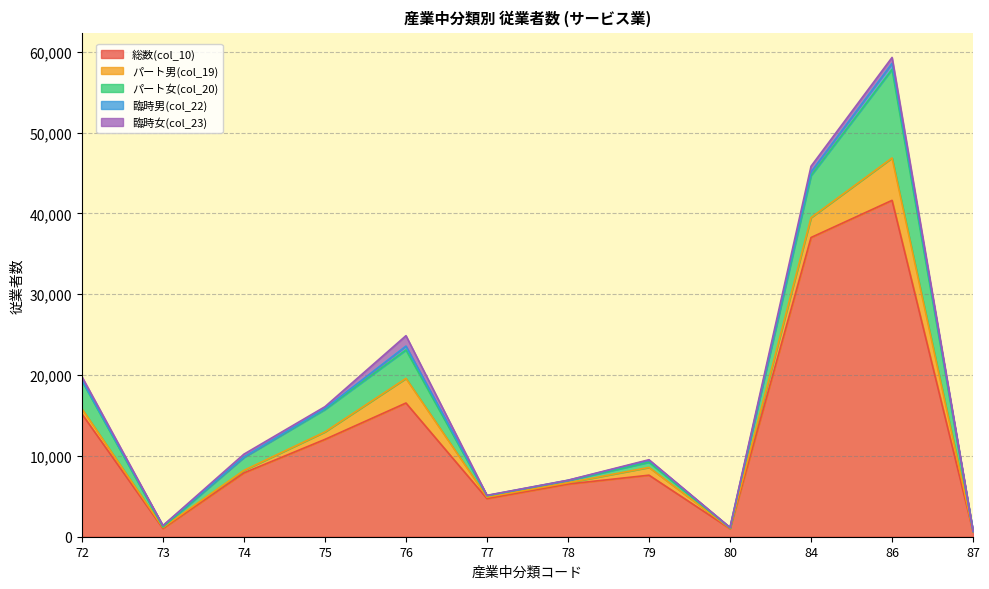

What is the maximum value shown in the chart?

41608